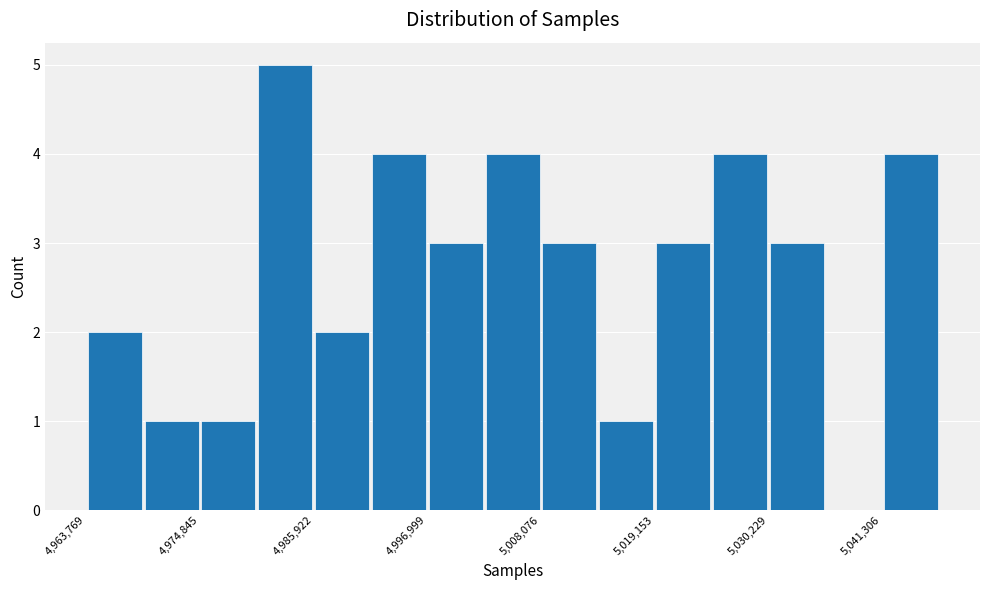

Read against the x-axis, roughly where is the centre of the tallest bar?

4984000